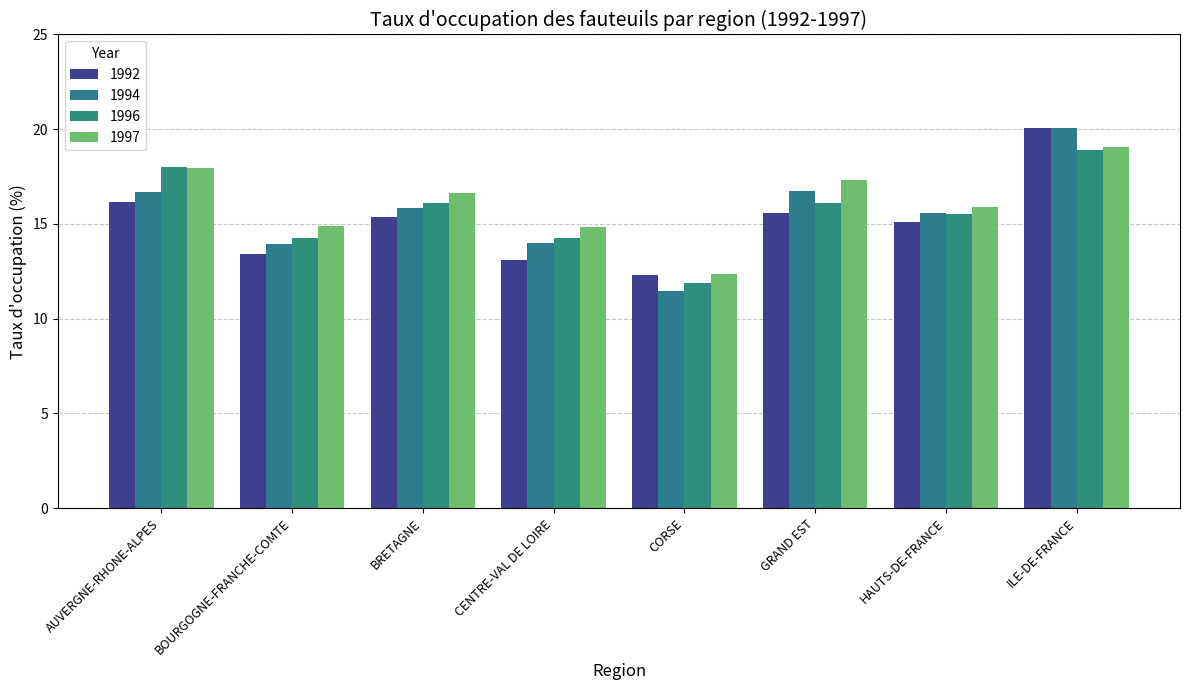

What is the difference between the maximum and minimum values in the 1997 series?

6.7